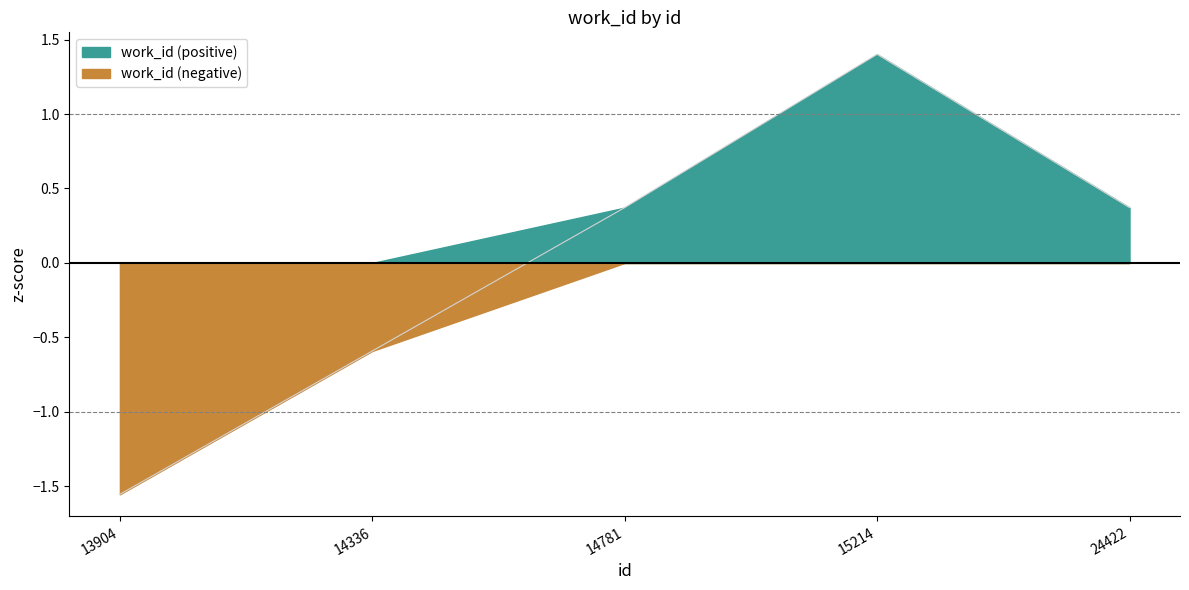

The chart shows a value of -0.2 at 14336. True or false?

False